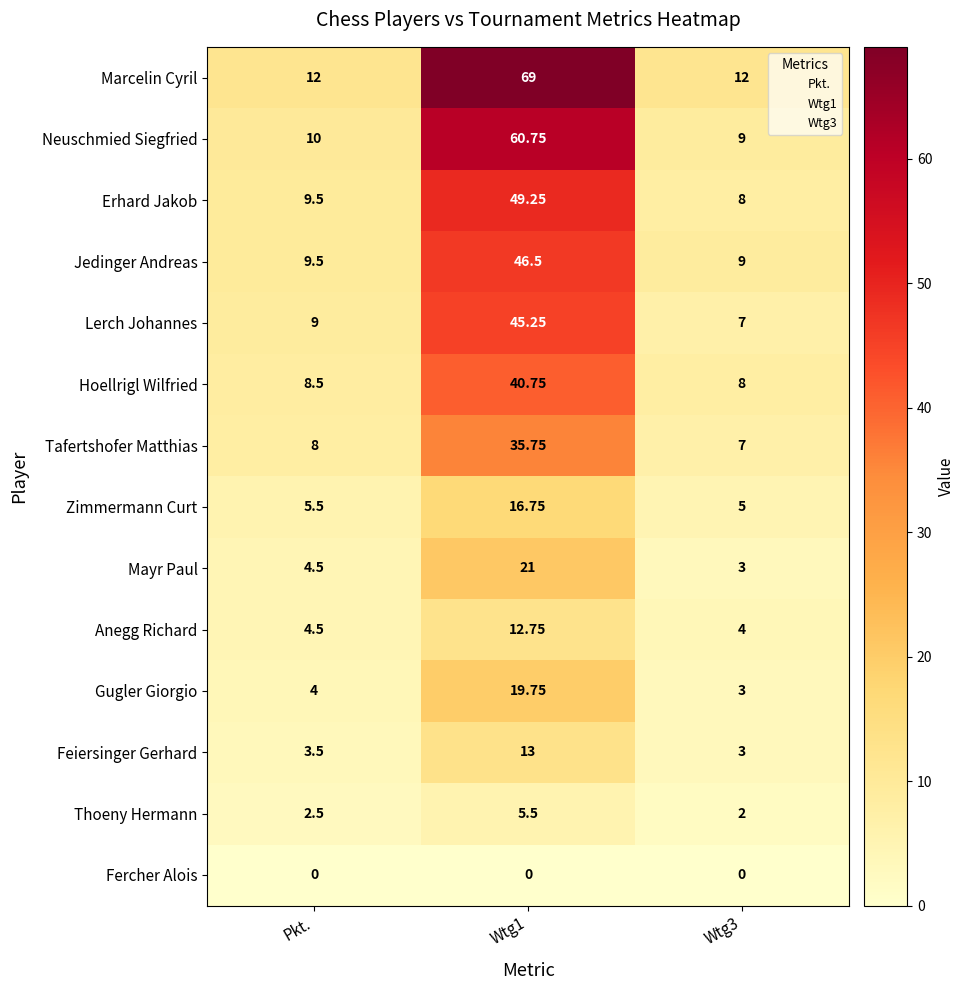

Rank the series at Wtg1 from highest to lowest value.

Marcelin Cyril, Neuschmied Siegfried, Erhard Jakob, Jedinger Andreas, Lerch Johannes, Hoellrigl Wilfried, Tafertshofer Matthias, Mayr Paul, Gugler Giorgio, Zimmermann Curt, Feiersinger Gerhard, Anegg Richard, Thoeny Hermann, Fercher Alois